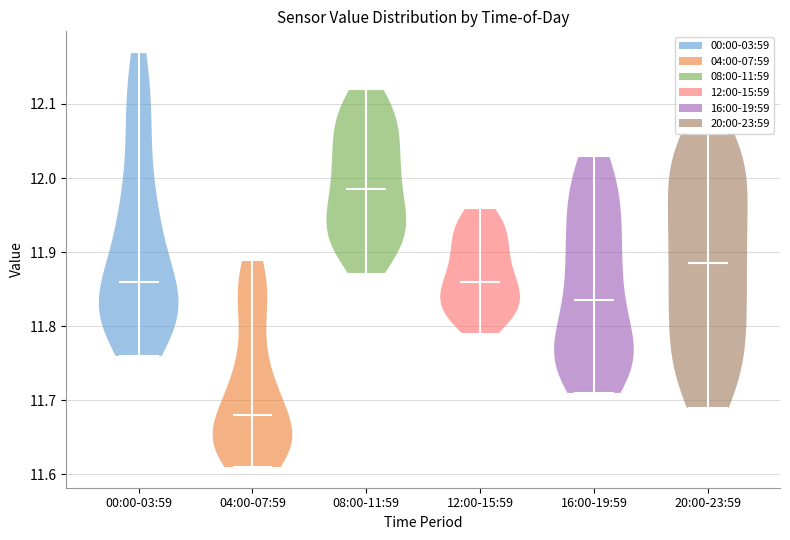

Which violin has the lowest median line?

04:00-07:59